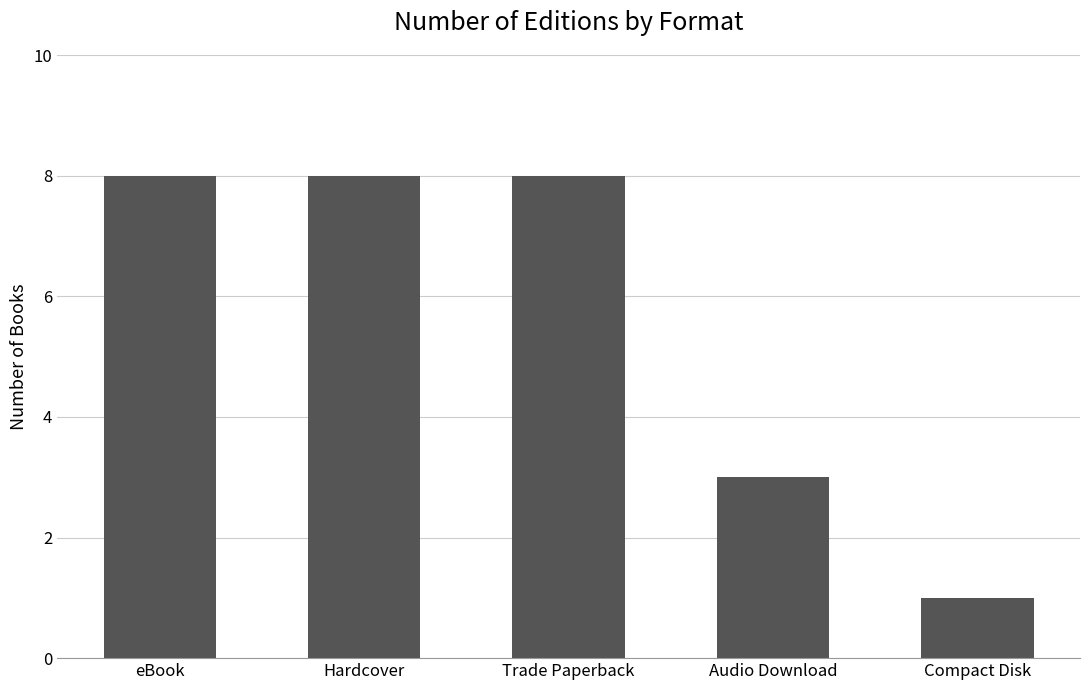

Reading left to right, transcribe all the data shown in this chart.

8	8	8	3	1